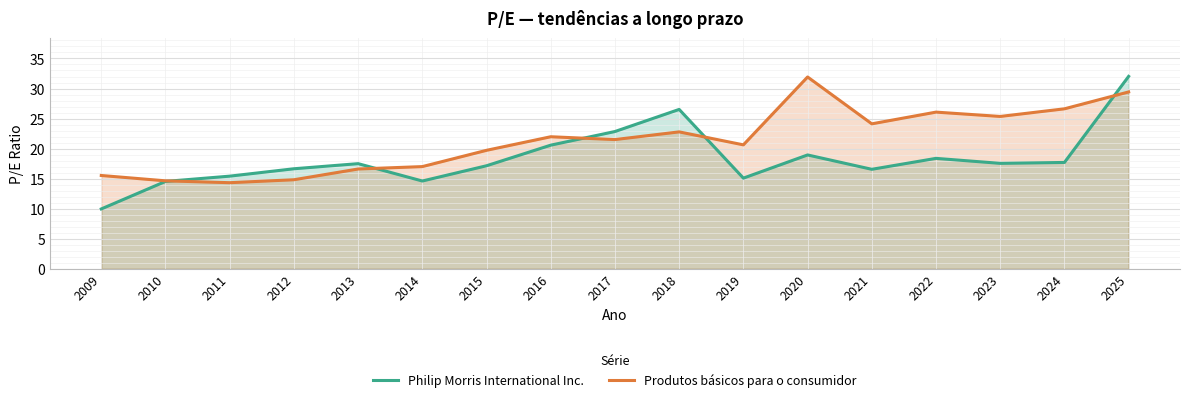

What is the approximate value of Produtos básicos para o consumidor at 2012?

14.8